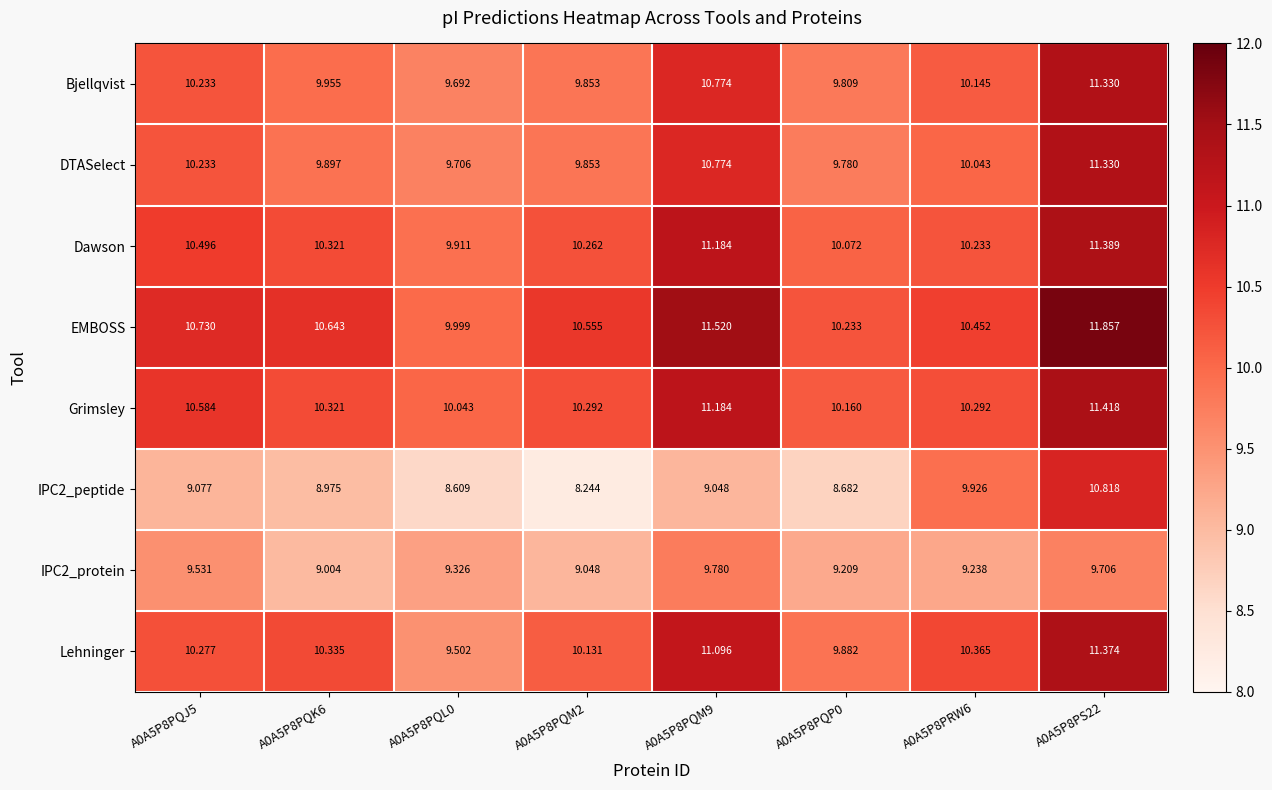

Which series changed the most between A0A5P8PQL0 and A0A5P8PQP0?

Lehninger